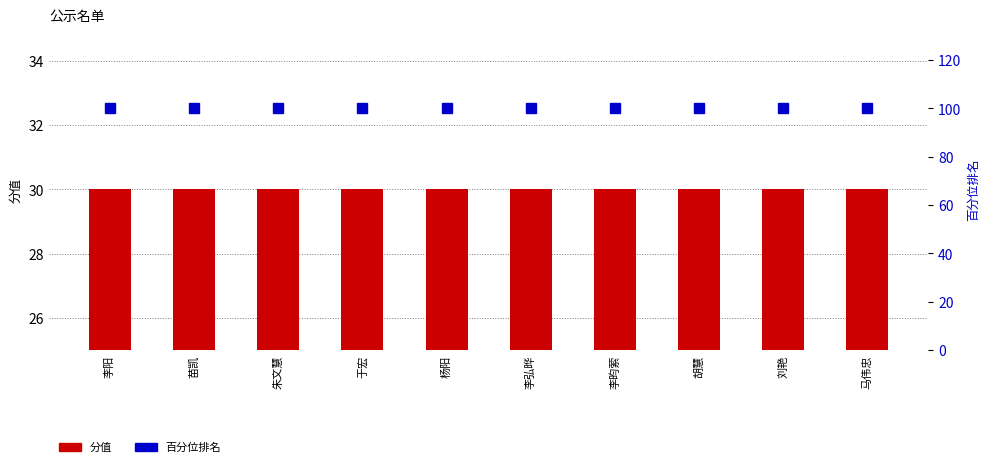

The 分值 series shows 12 at 刘艳. True or false?

False